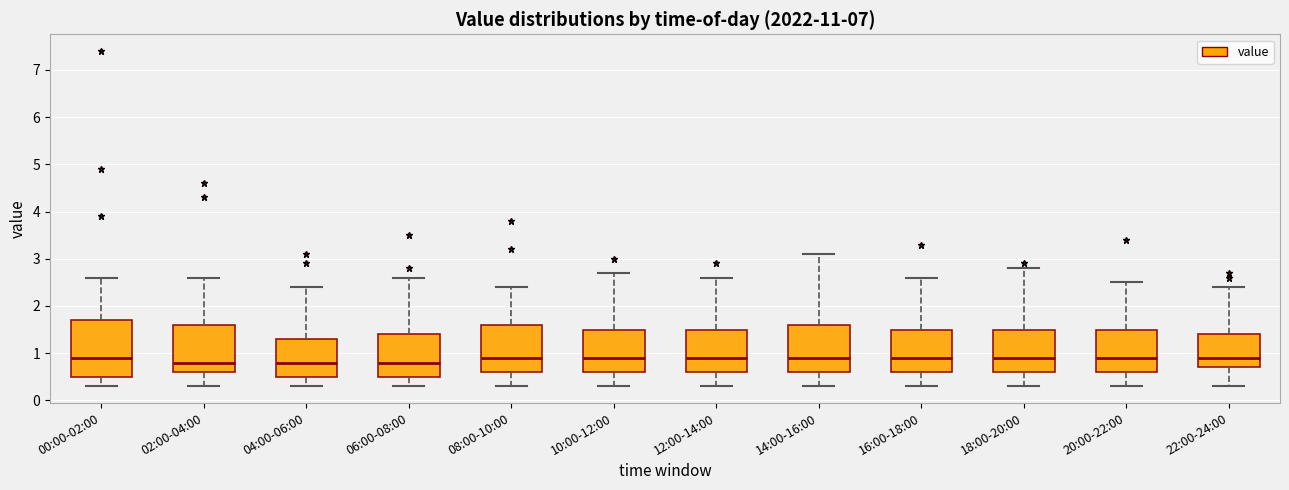

Reading left to right, transcribe this box plot: for each box, give where its median line is, the range the box spans, and where its two whiskers end, as read against the y-axis. The values are not printed on the chart, so give them approximately, as read against the axis.

00:00-02:00: median 0.9, box 0.5 to 1.7, whiskers 0.3 to 2.6
02:00-04:00: median 0.8, box 0.6 to 1.6, whiskers 0.3 to 2.6
04:00-06:00: median 0.8, box 0.5 to 1.3, whiskers 0.3 to 2.4
06:00-08:00: median 0.8, box 0.5 to 1.4, whiskers 0.3 to 2.6
08:00-10:00: median 0.9, box 0.6 to 1.6, whiskers 0.3 to 2.4
10:00-12:00: median 0.9, box 0.6 to 1.5, whiskers 0.3 to 2.7
12:00-14:00: median 0.9, box 0.6 to 1.5, whiskers 0.3 to 2.6
14:00-16:00: median 0.9, box 0.6 to 1.6, whiskers 0.3 to 3.1
16:00-18:00: median 0.9, box 0.6 to 1.5, whiskers 0.3 to 2.6
18:00-20:00: median 0.9, box 0.6 to 1.5, whiskers 0.3 to 2.8
20:00-22:00: median 0.9, box 0.6 to 1.5, whiskers 0.3 to 2.5
22:00-24:00: median 0.9, box 0.7 to 1.4, whiskers 0.3 to 2.4